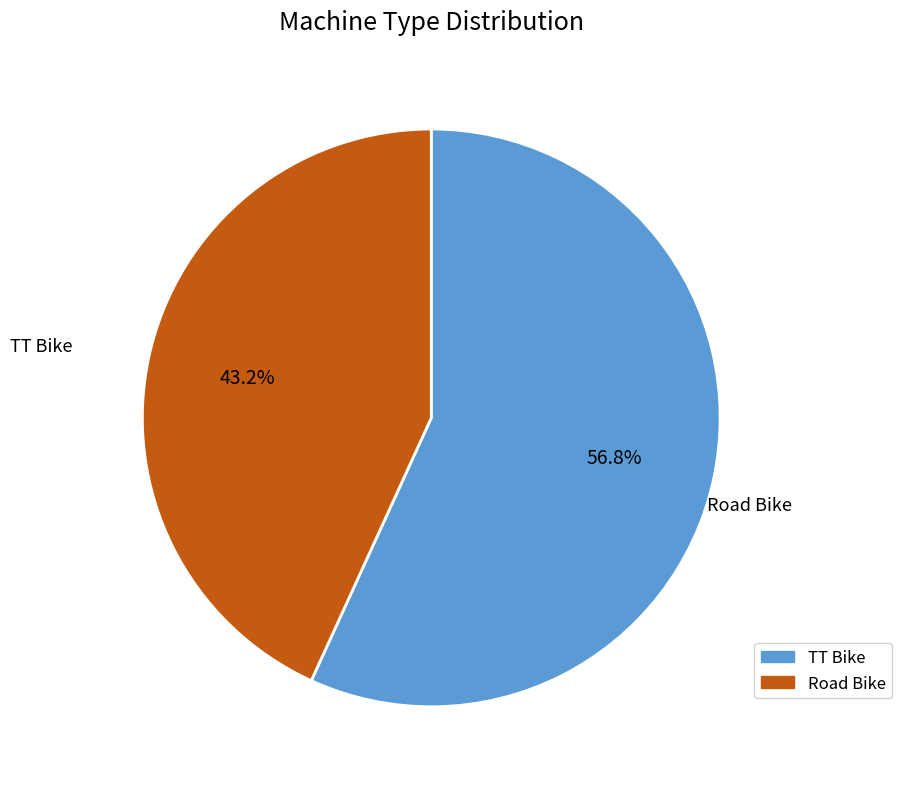

To the nearest percent, what is the difference between the TT Bike and Road Bike slice percentages?

14%